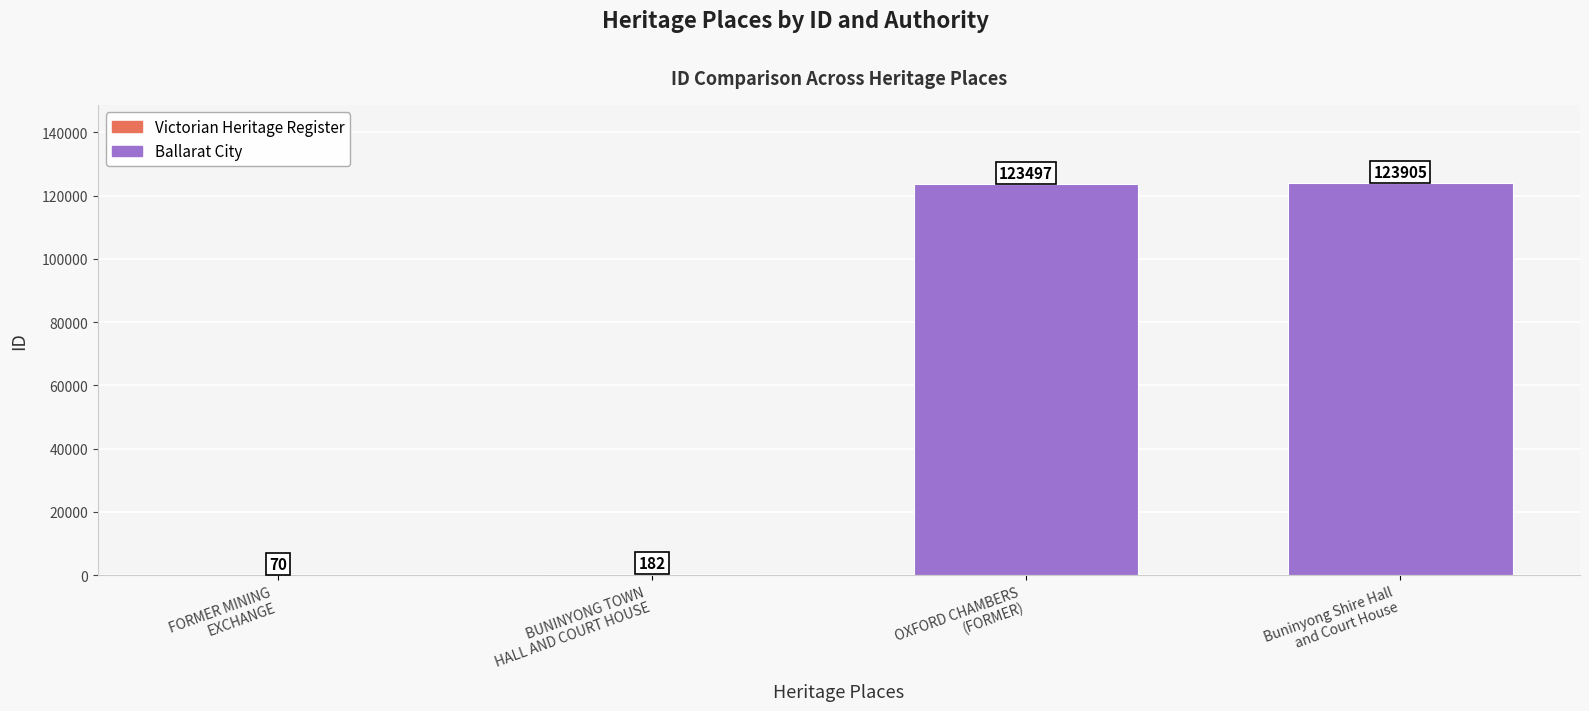

The value at BUNINYONG TOWN HALL AND COURT HOUSE is 182. True or false?

True